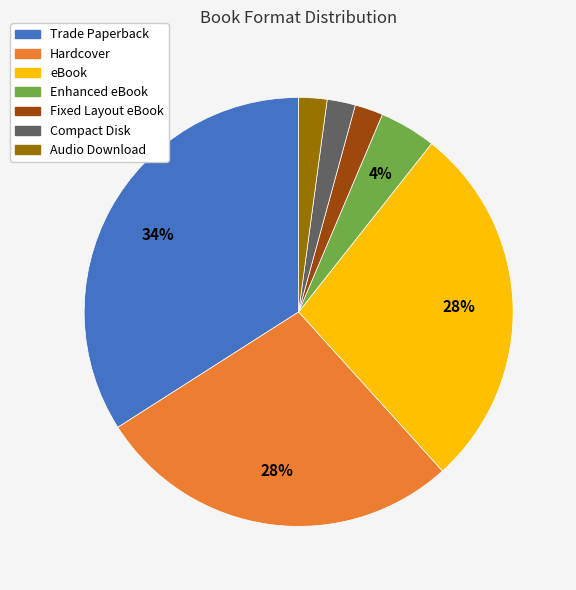

To the nearest percent, what is the difference between the Audio Download and Hardcover slice percentages?

26%